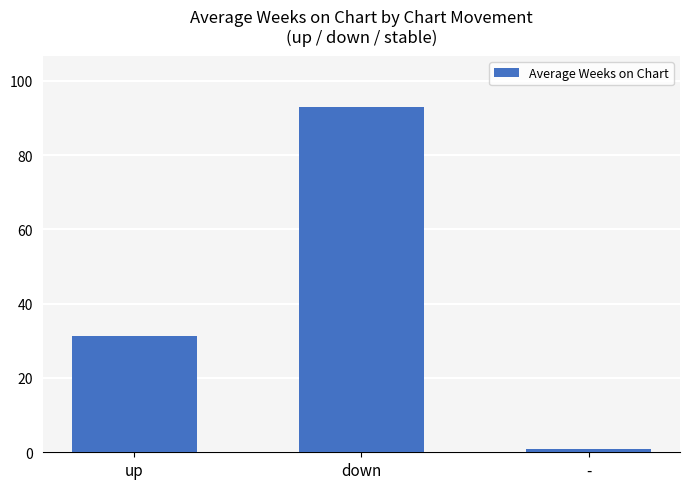

What is the greatest value displayed?

92.8